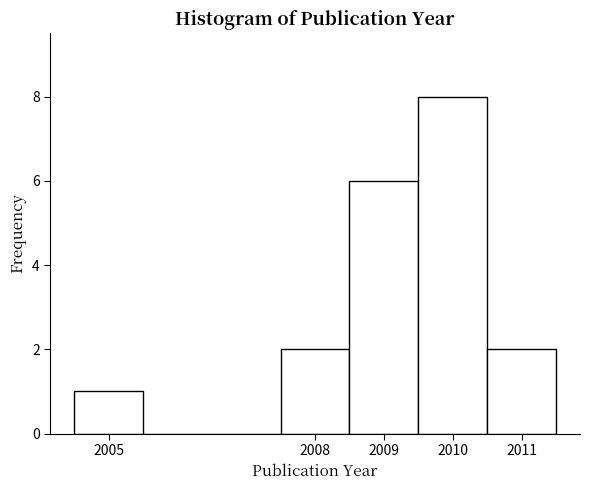

What is the height of the bar covering 2009.5 to 2010.5 on the x-axis? The values are not printed on the chart, so give them approximately, as read against the axis.

8